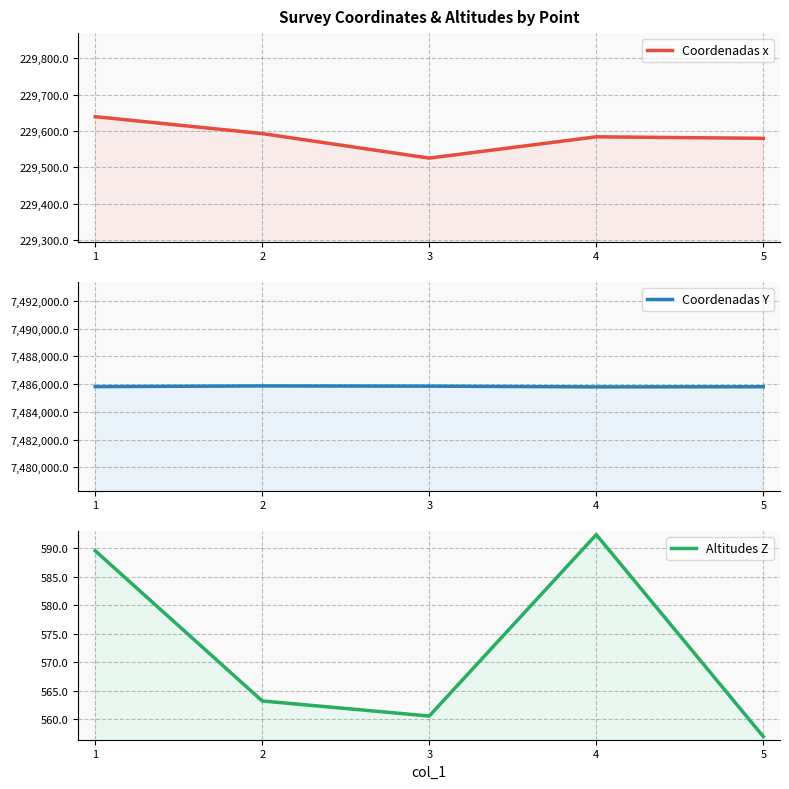

Rank the series by their maximum value, from lowest to highest.

Altitudes Z, Coordenadas x, Coordenadas Y